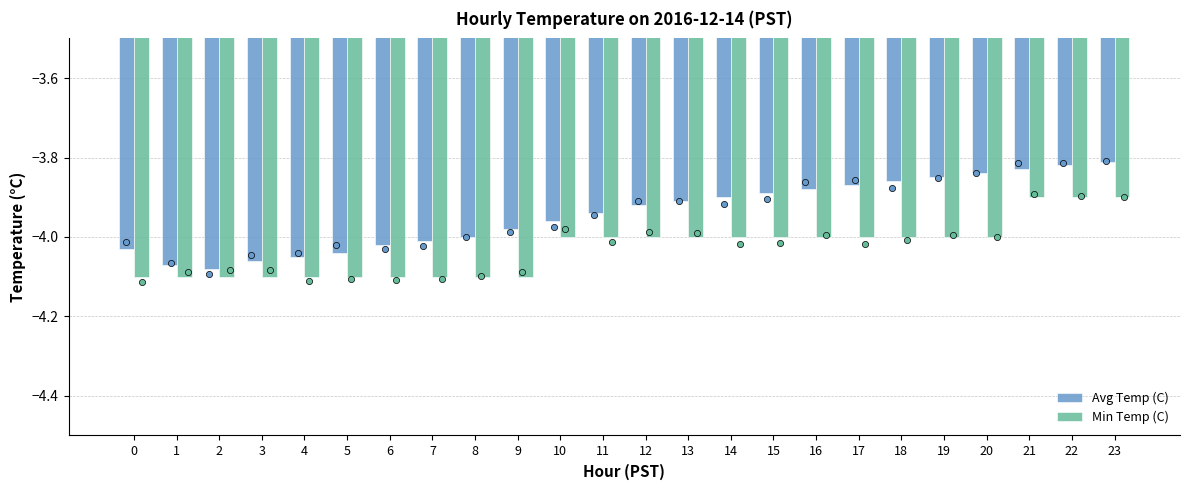

Which series has the largest total across all categories?

Avg Temp (C)